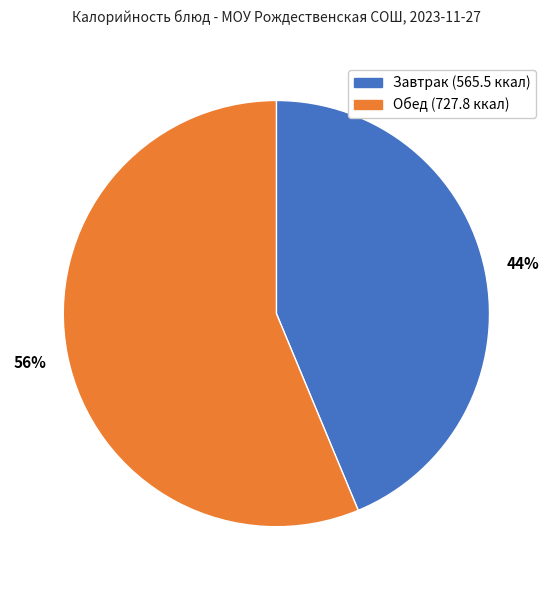

To the nearest percent, what is the average slice percentage?

50%